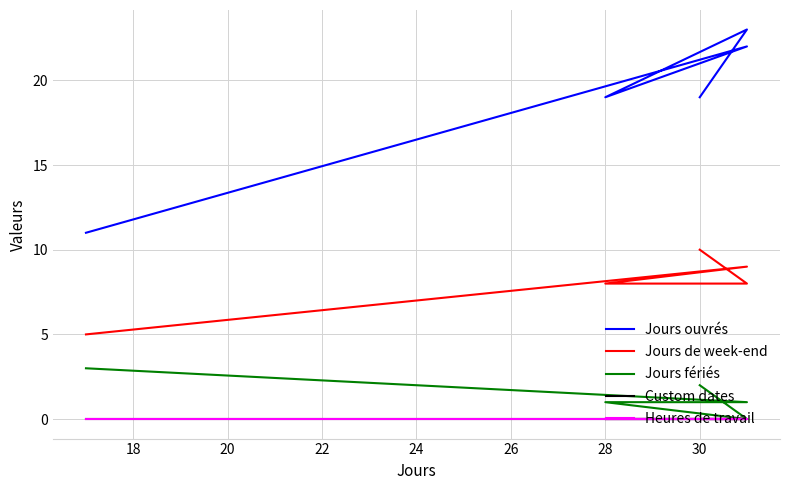

True or false: Jours fériés and Custom dates cross at least once.

False